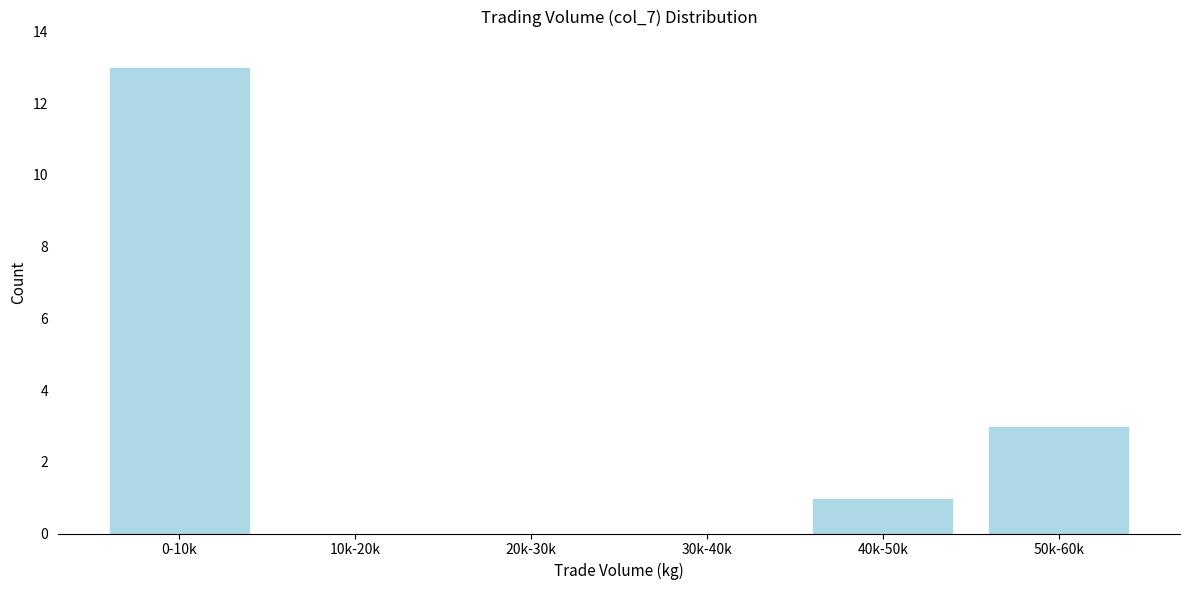

Reading right to left, what are all the values shown in this chart?

50k-60k=3	40k-50k=1	30k-40k=0	20k-30k=0	10k-20k=0	0-10k=13